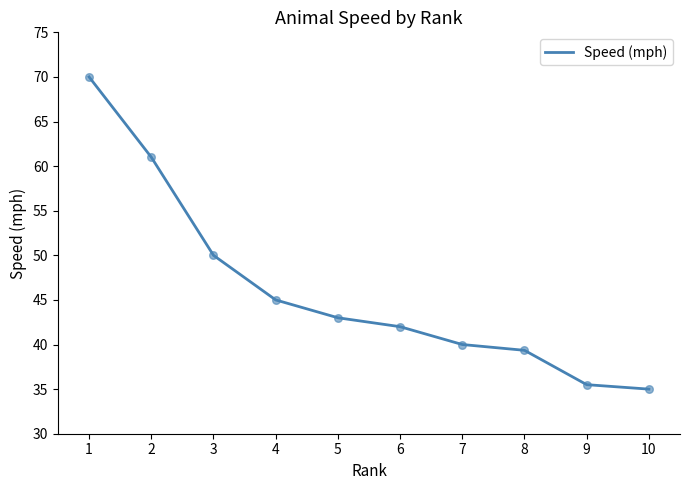

Between 7 and 10, which is larger?

7